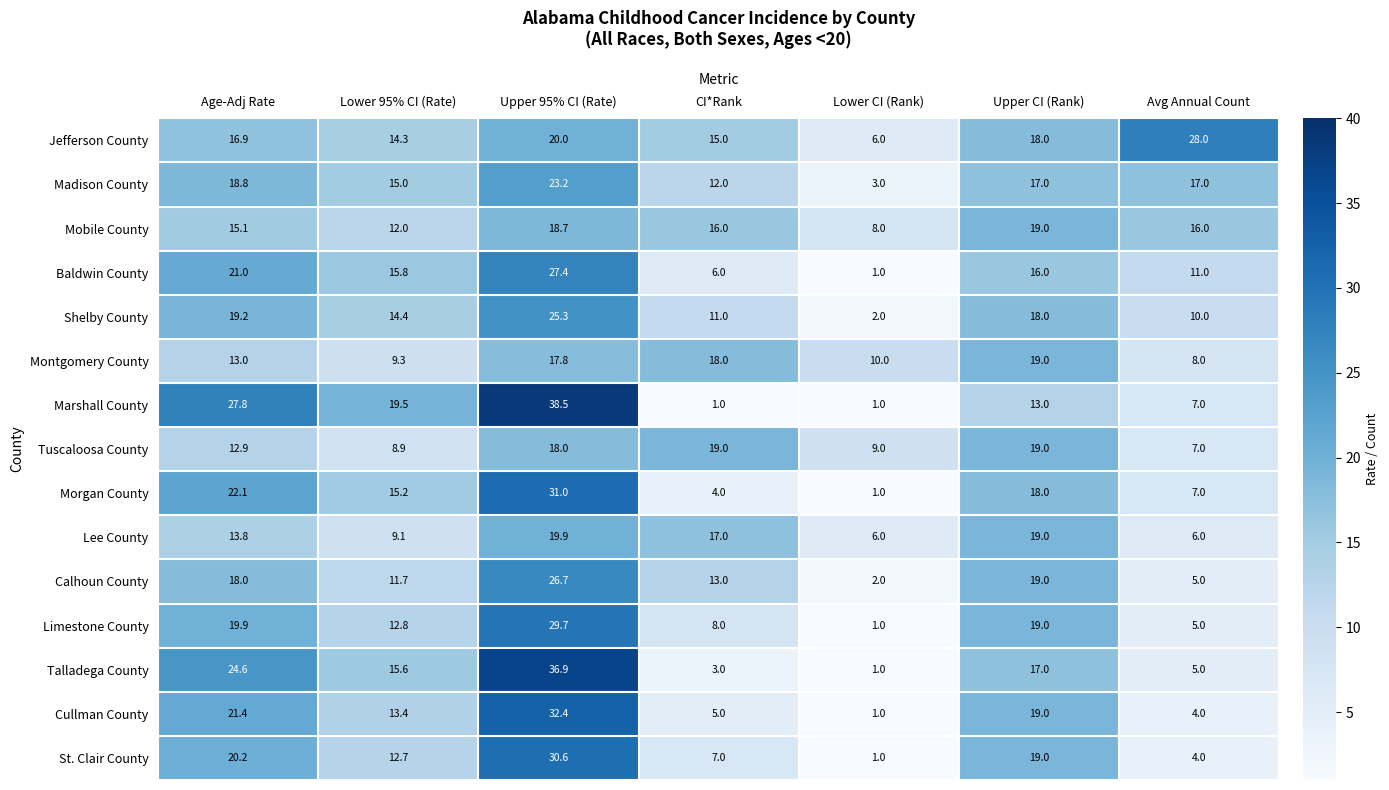

What is the sum of the Tuscaloosa County values at Avg Annual Count and Lower CI (Rank)?

16.0